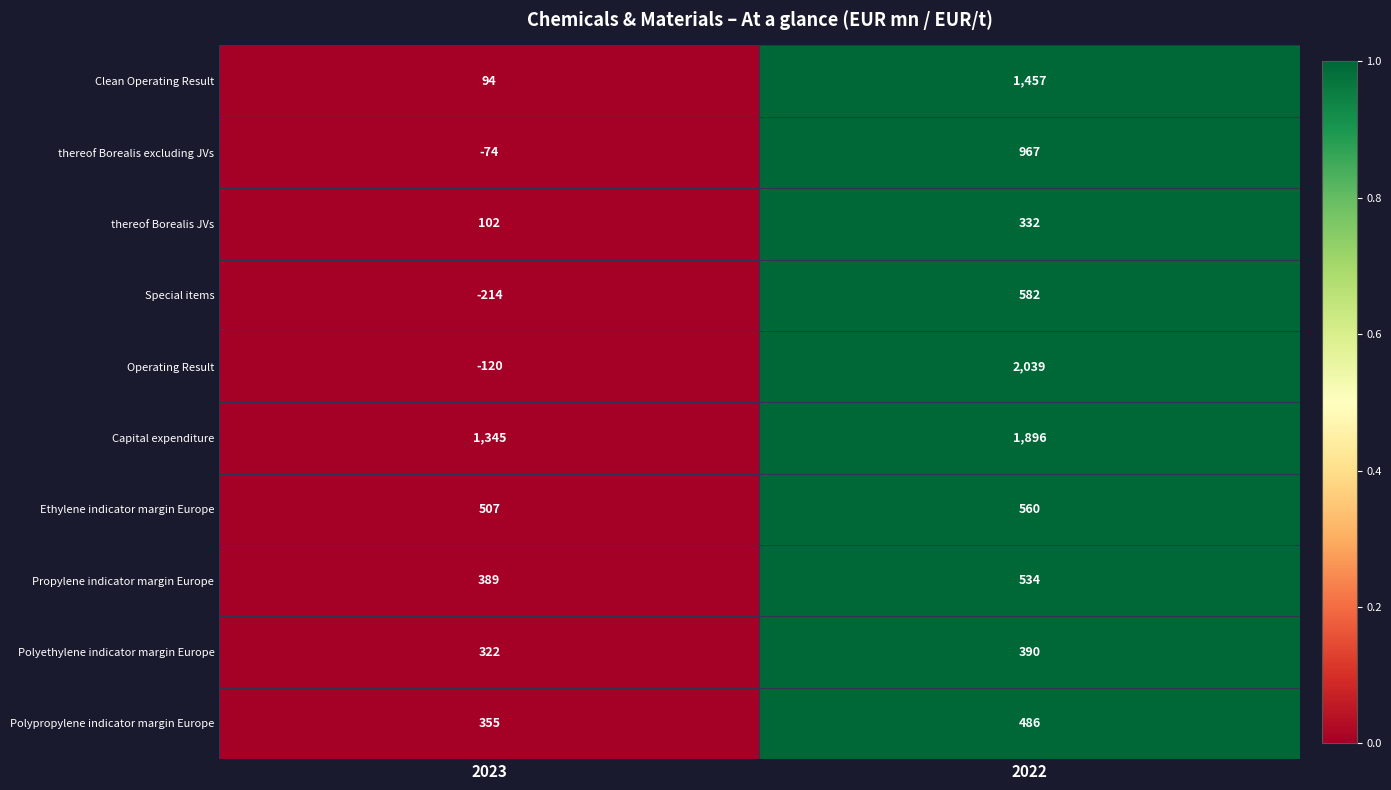

Which series has the widest spread of values?

Operating Result